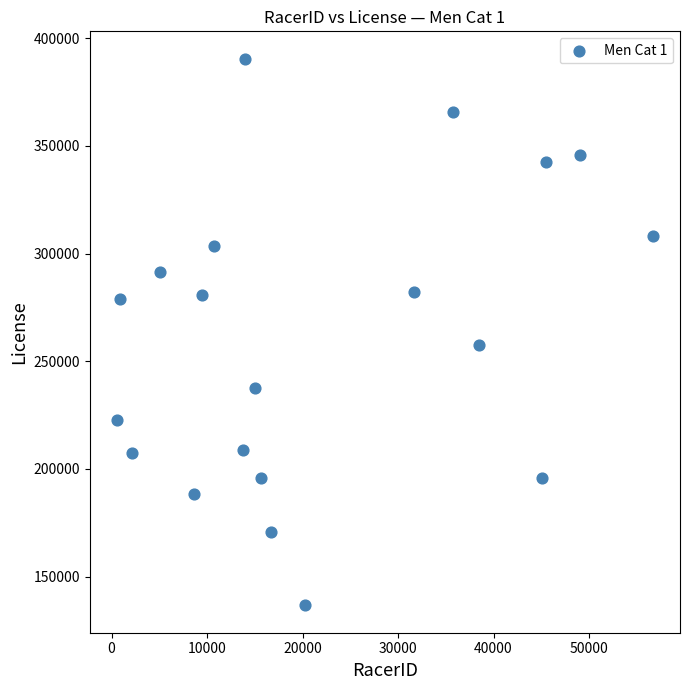

What Y value in the scatter plot is closest to 263558?

257770